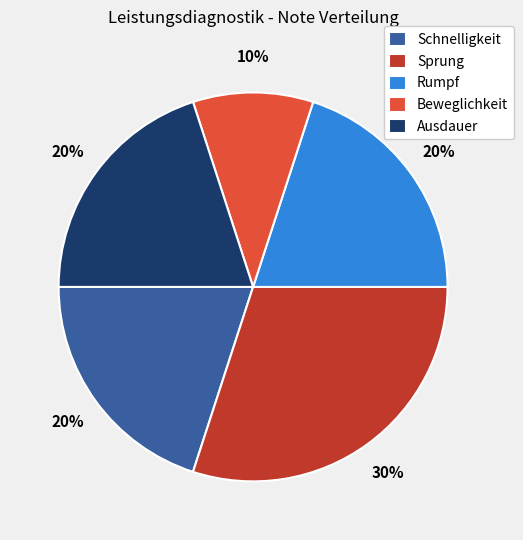

What is the ratio of the value at Rumpf to the value at Ausdauer?

1.0